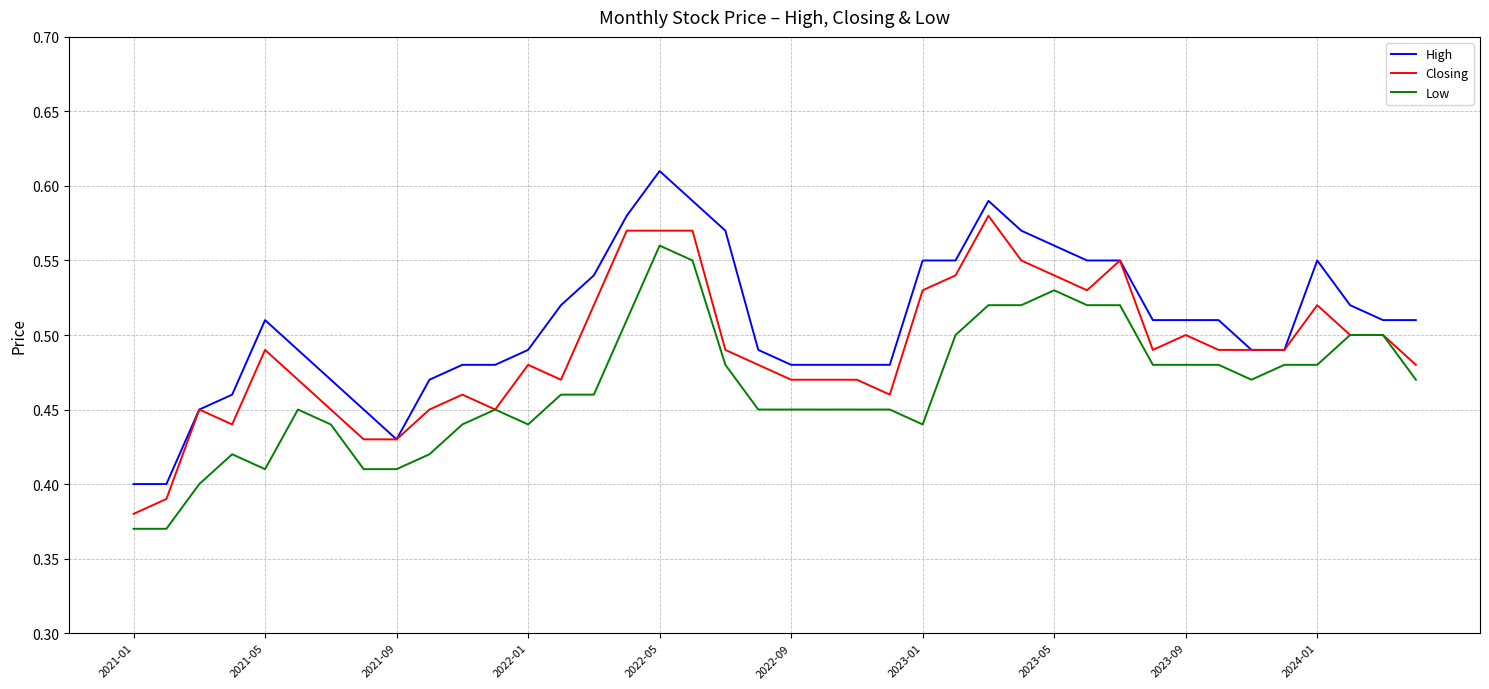

How many lines are shown in the chart?

3